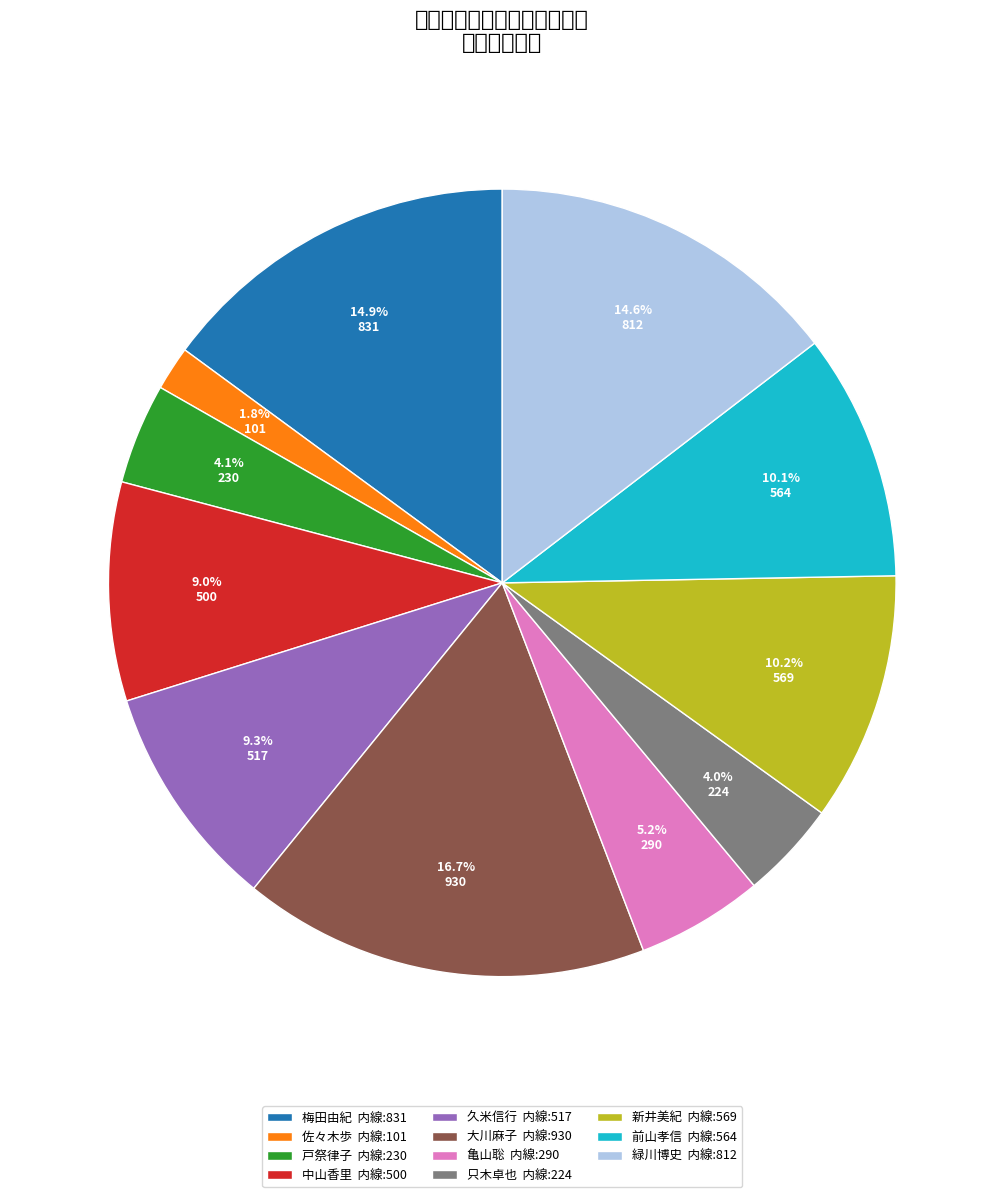

How many segments does this pie chart have?

11